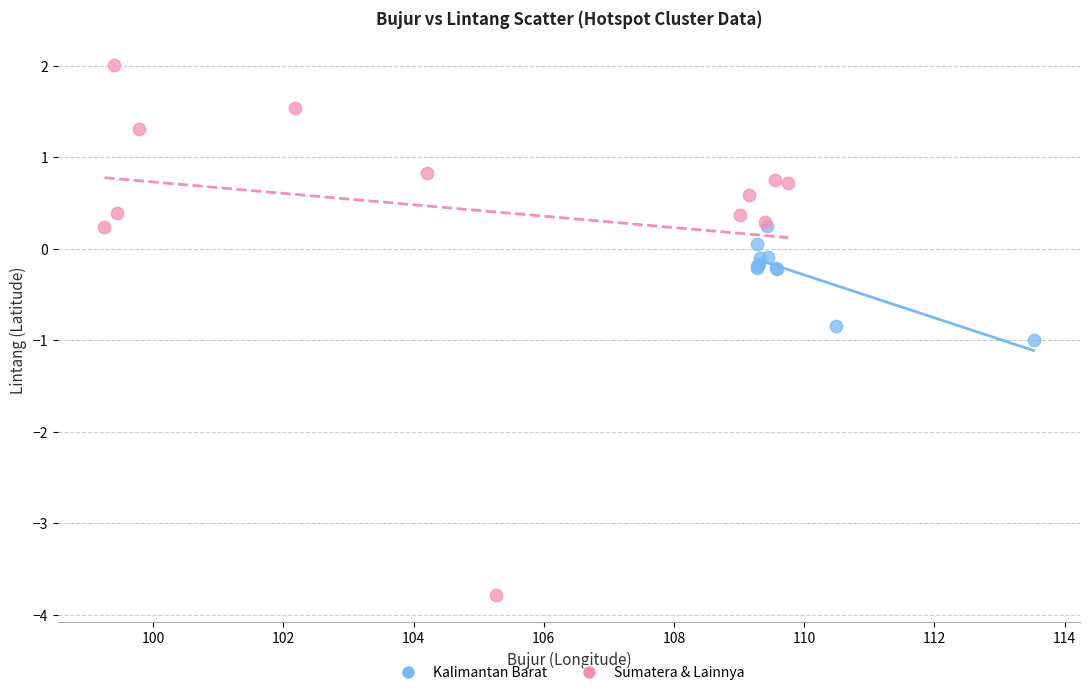

Which series contains the highest Y value?

Sumatera & Lainnya